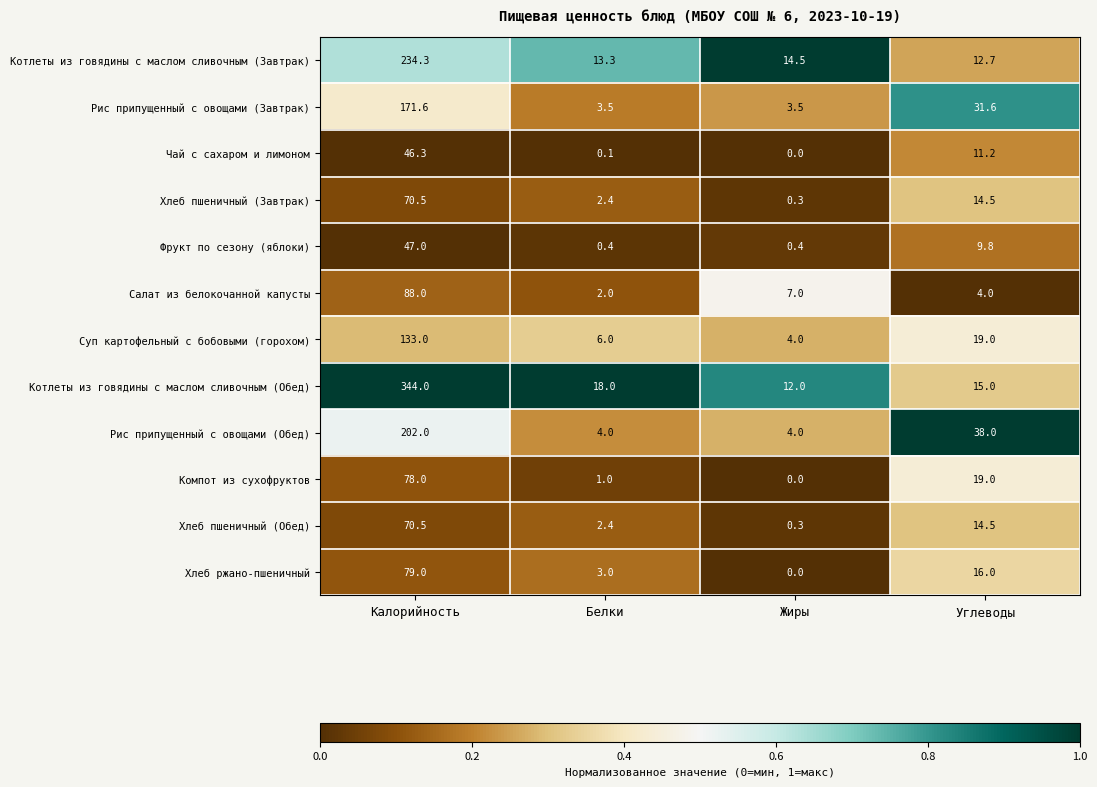

Between Белки and Углеводы, which series saw the biggest shift?

Рис припущенный с овощами (Обед)